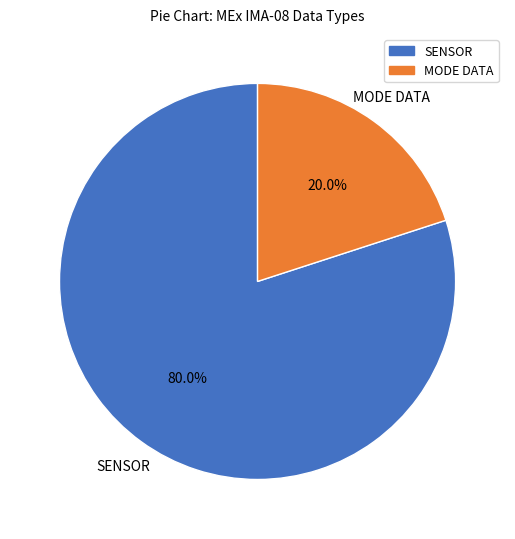

How much of the chart is everything except MODE DATA?

80.0%